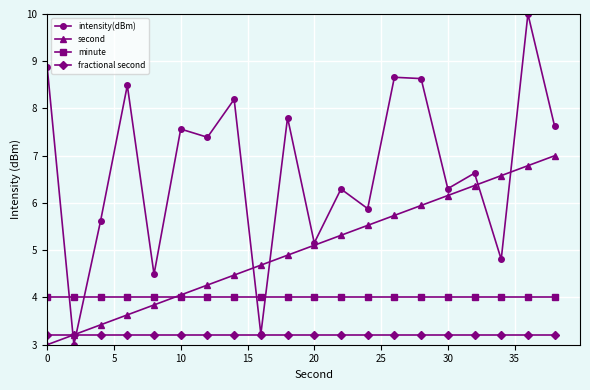

True or false: intensity(dBm) has more than 0 points higher than both neighbors.

True